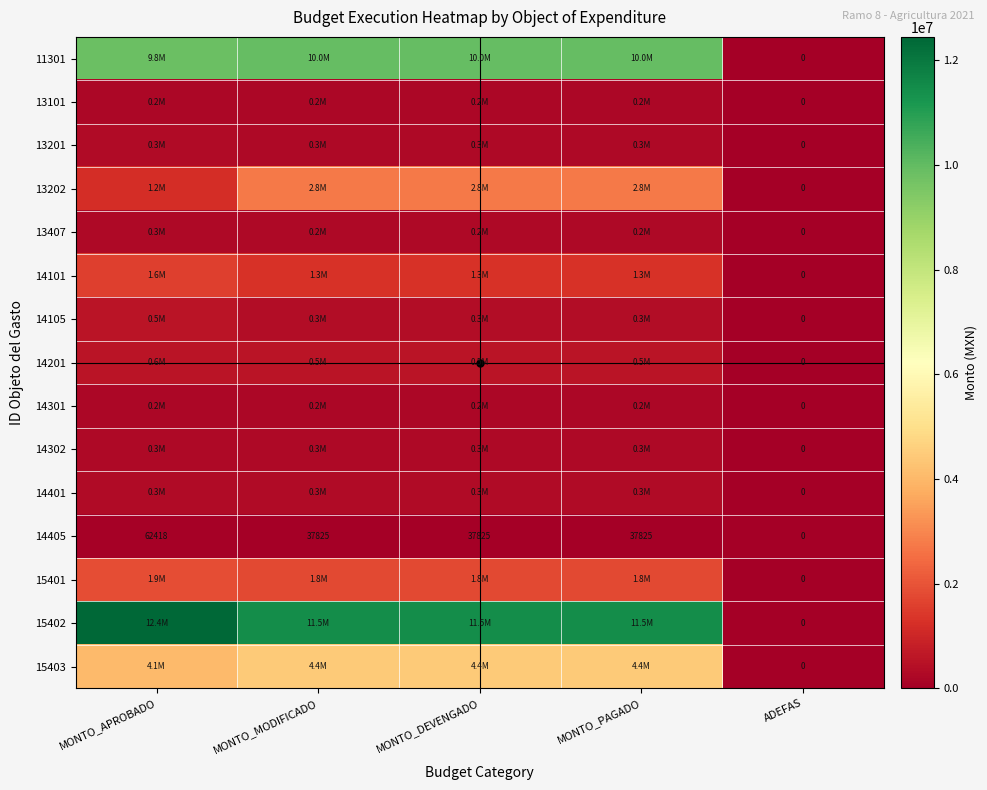

Is the value of 14405 at MONTO_APROBADO greater than the value of 13202 at ADEFAS?

Yes